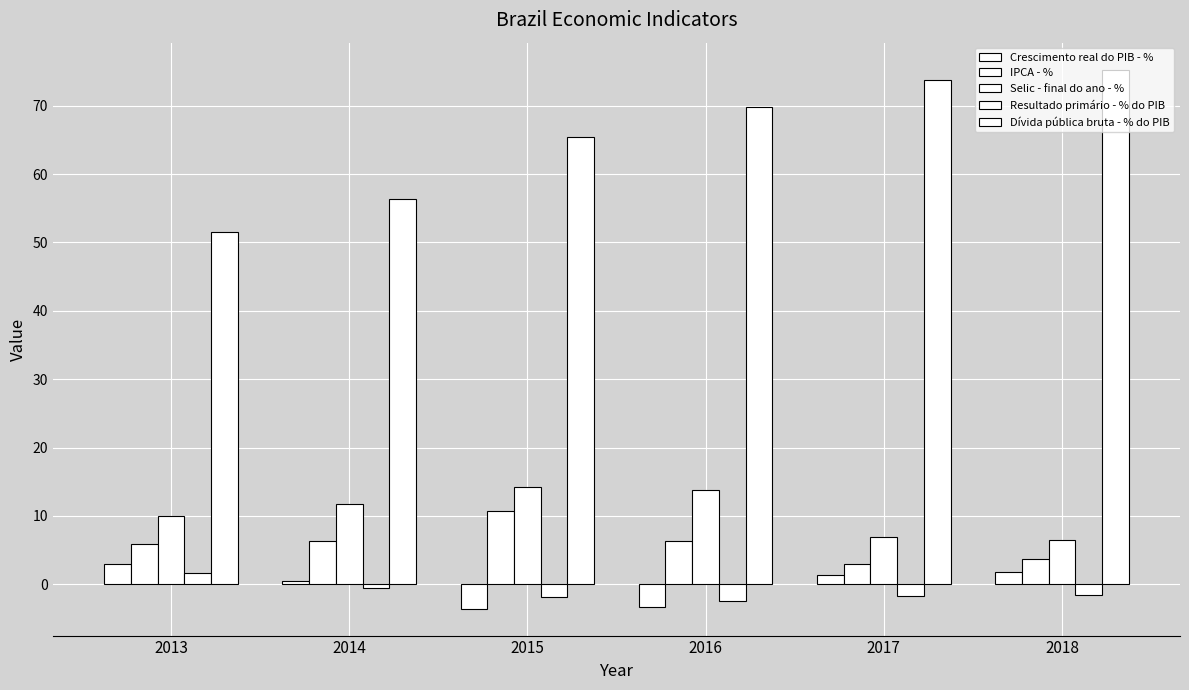

Rank the series by their maximum value, from highest to lowest.

Dívida pública bruta - % do PIB, Selic - final do ano - %, IPCA - %, Crescimento real do PIB - %, Resultado primário - % do PIB